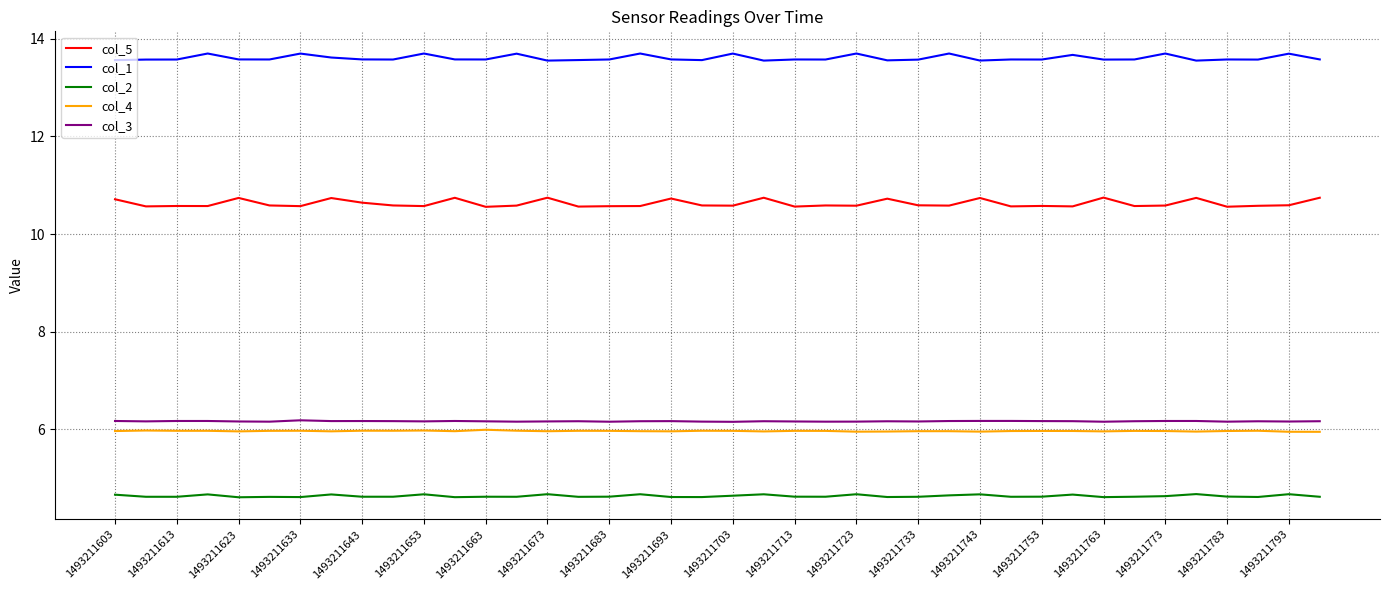

True or false: col_5 and col_1 intersect in this chart.

False